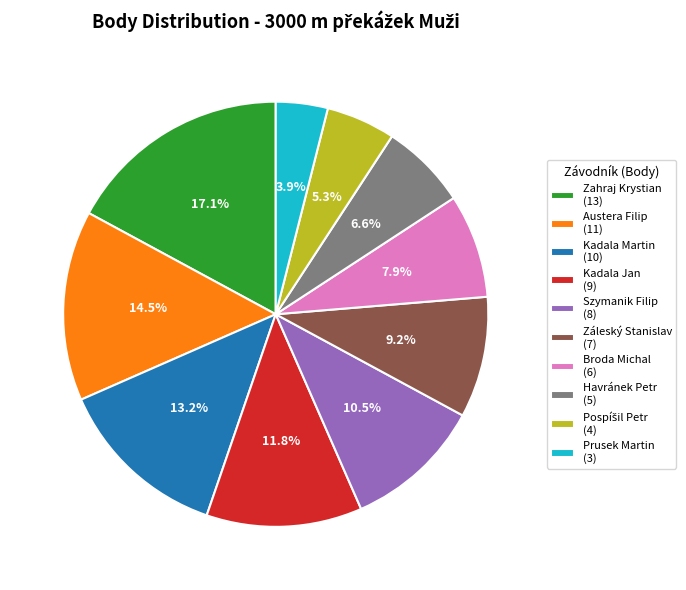

Which has a higher value, Záleský Stanislav or Havránek Petr?

Záleský Stanislav